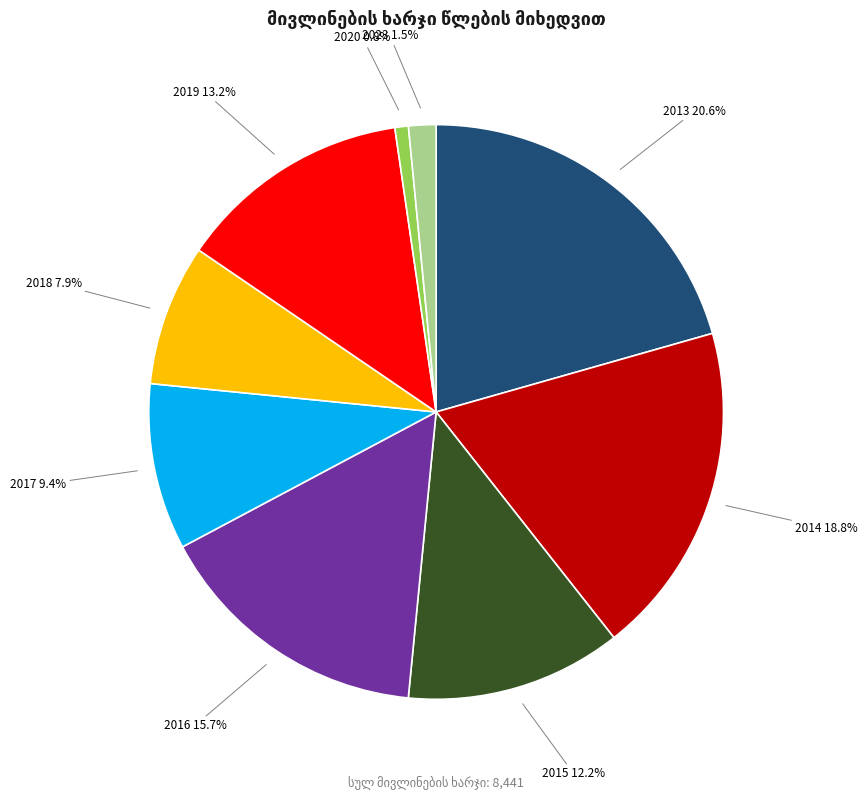

Is 2014 the majority of the pie?

No